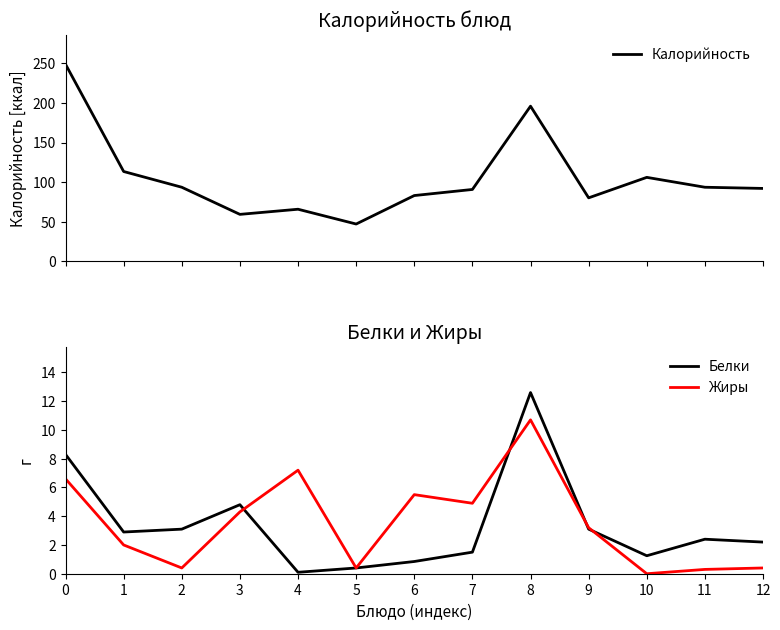

What is the lowest value of the Калорийность series?

47.0